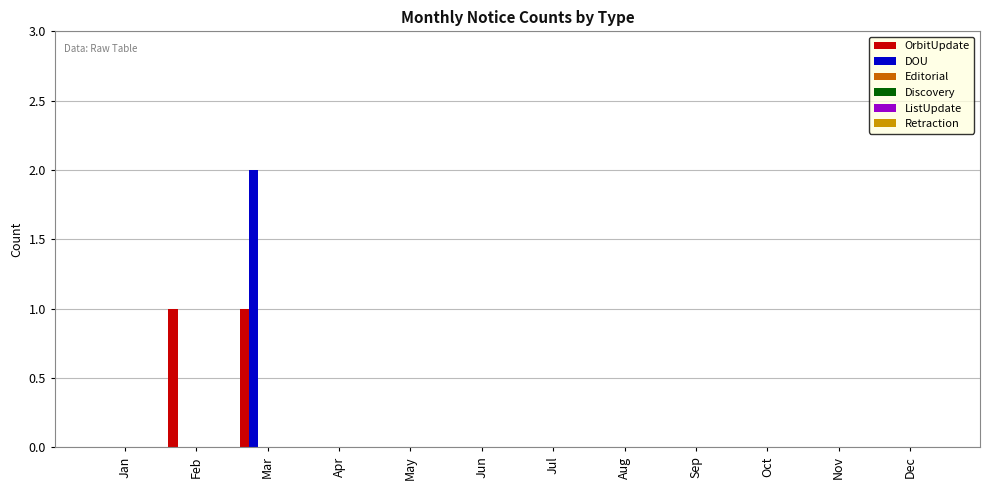

Count the DOU values in the range 0 to 1.

11